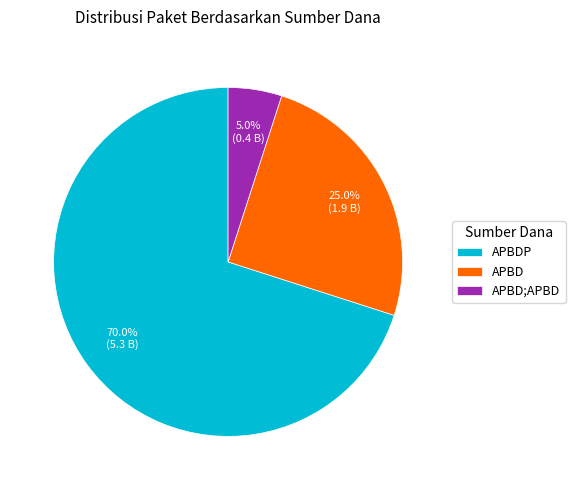

Does APBD represent more than half of the total?

No